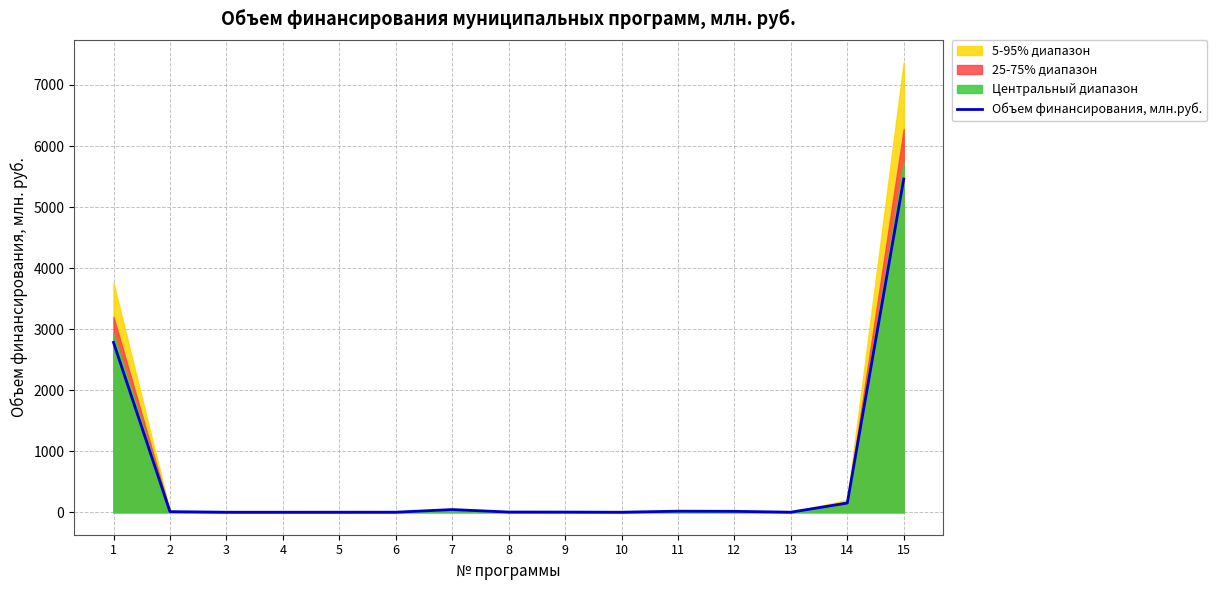

Count the number of values greater than 3.

8